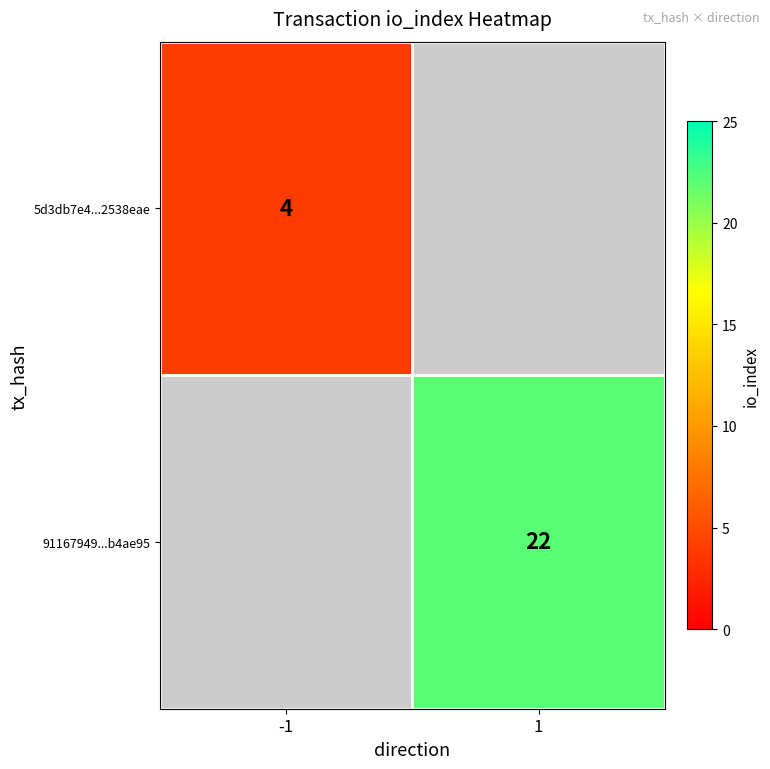

Is the value of 5d3db7e4...2538eae at -1 greater than the value of 91167949...b4ae95 at 1?

No